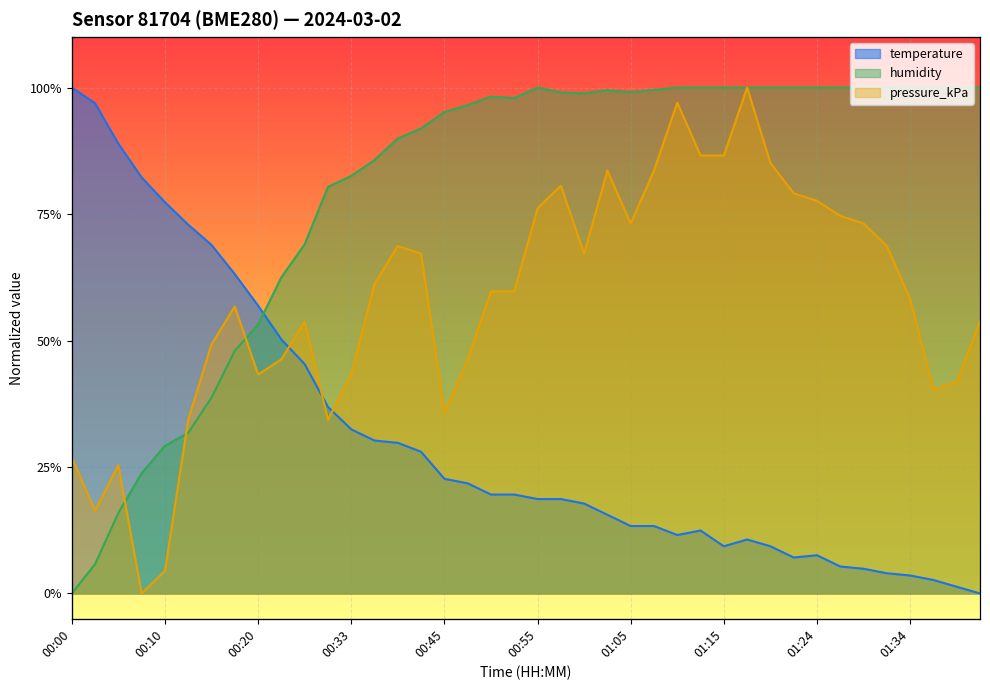

The value of pressure_kPa at 00:55 is 0.8. True or false?

True